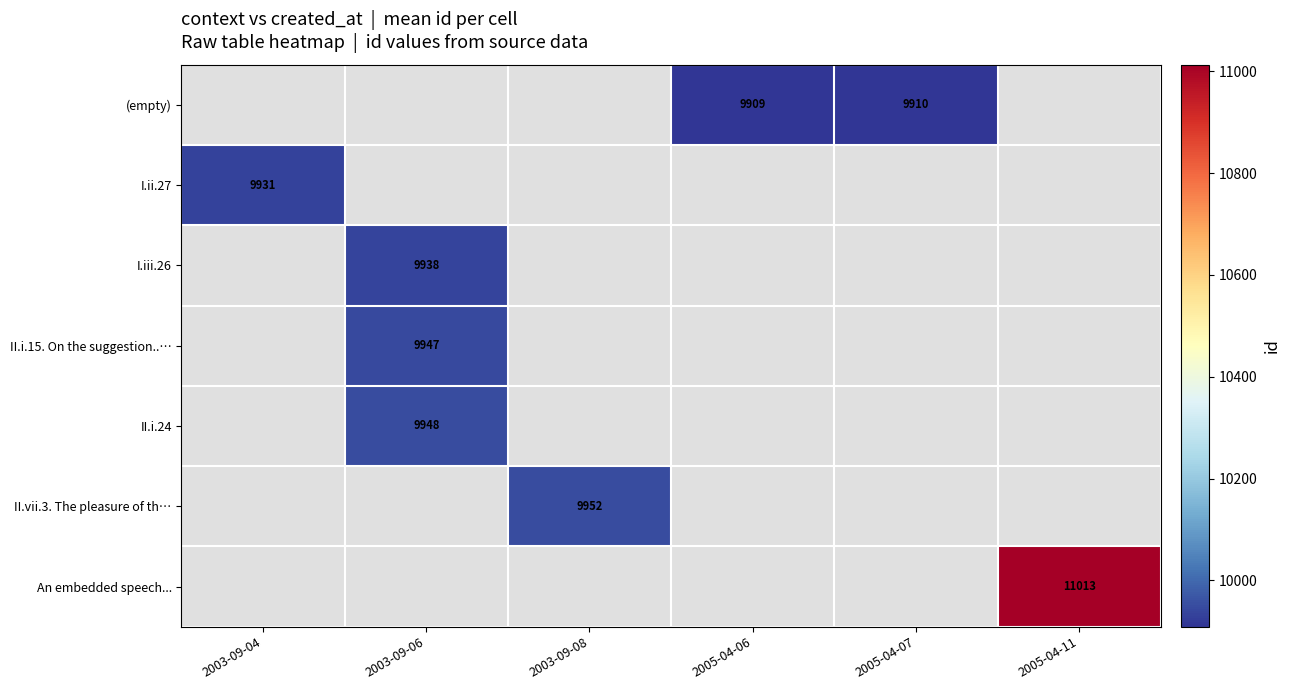

The I.iii.26 series shows 9938 at 2003-09-06. True or false?

True